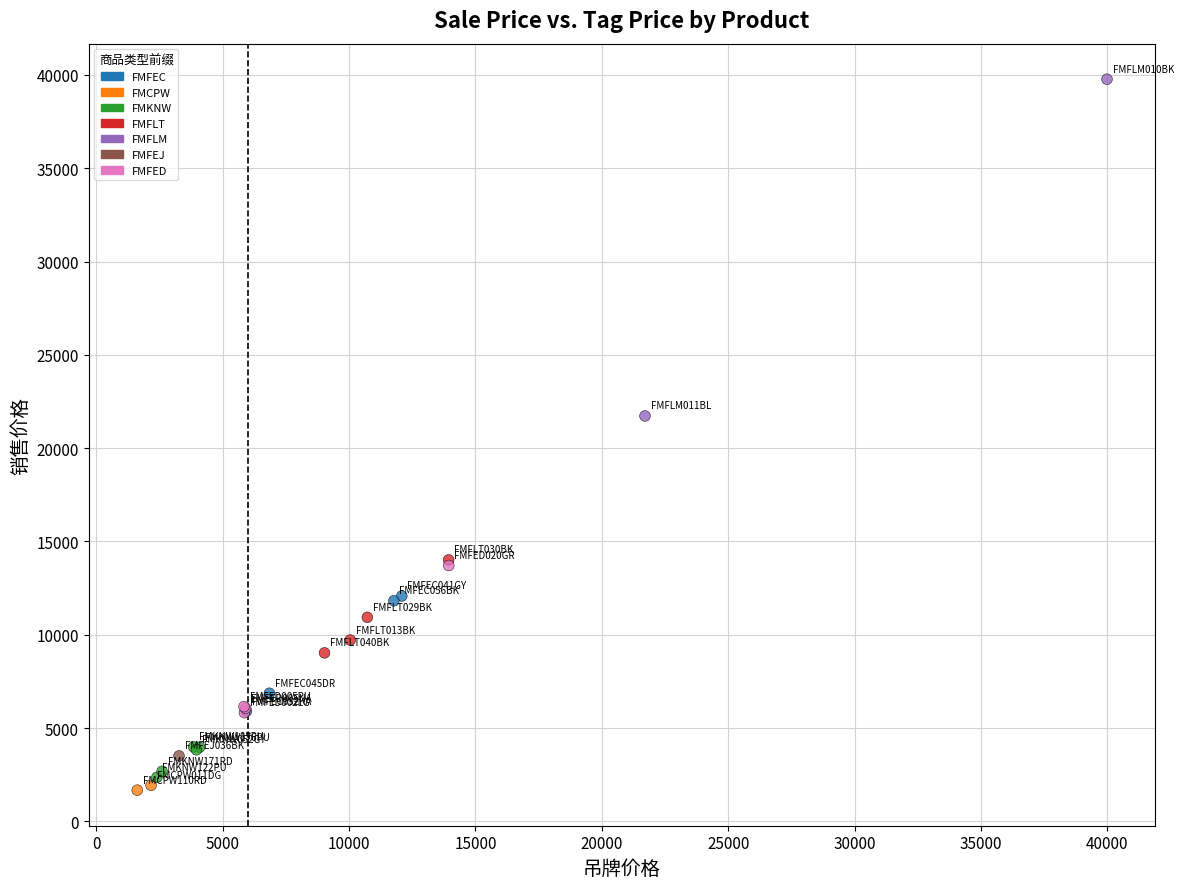

What Y value in the scatter plot is closest to 20722?

21726.0